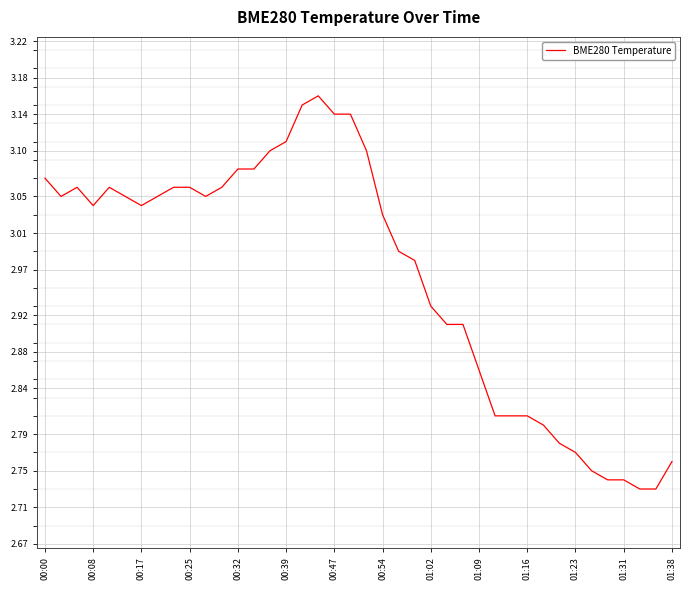

Count the number of categories in the chart.

40